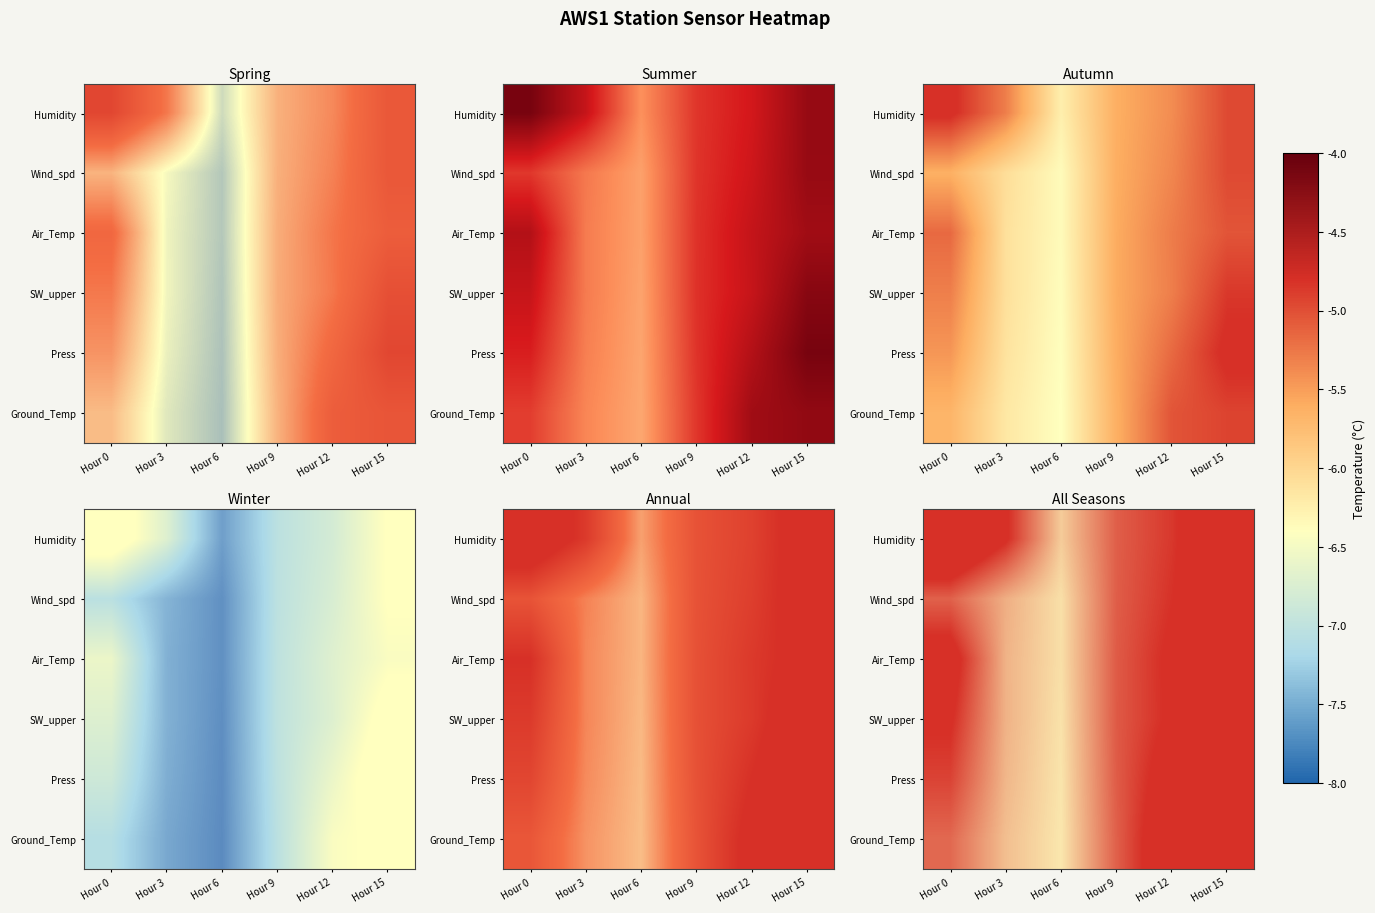

What is the spread (max minus min) of values at Hour 6?

0.3